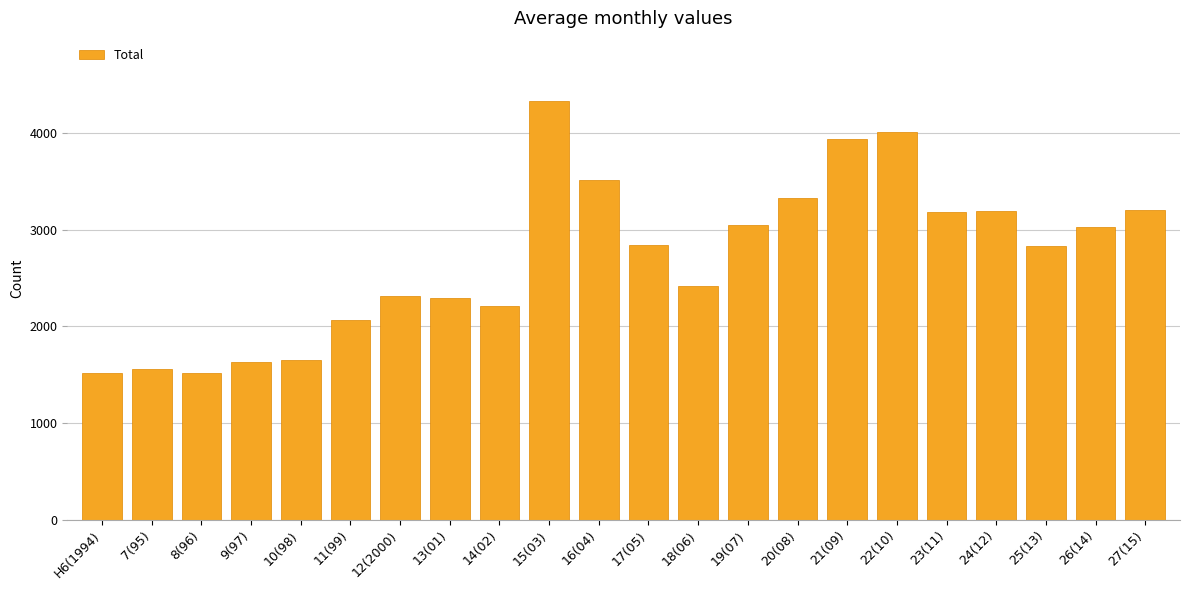

What value does the data have at H6(1994), to the nearest 10?

1520